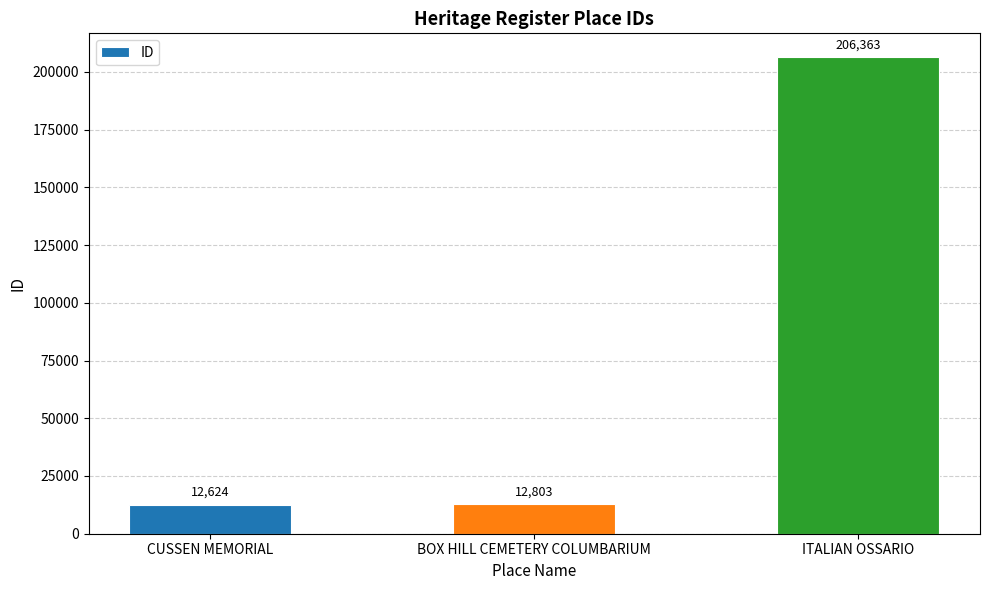

What is the value of the 2nd bar from the left?

12803